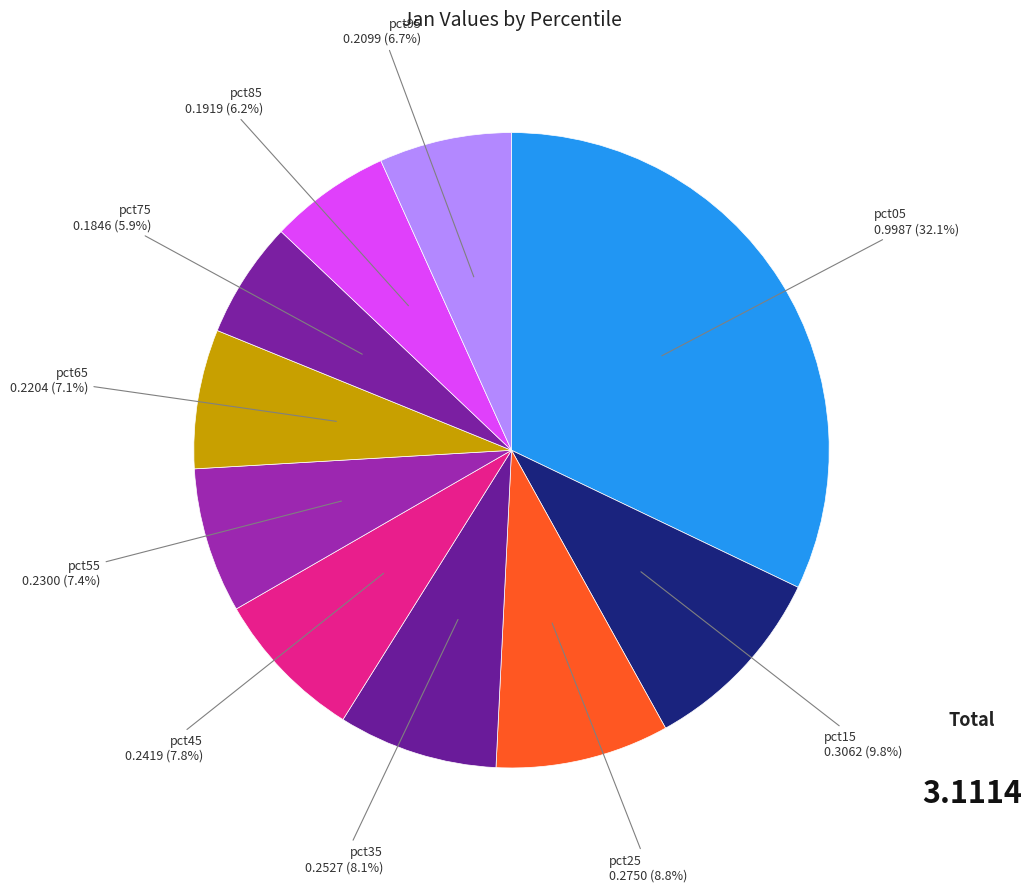

Which has a higher value, pct95 or pct25?

pct25